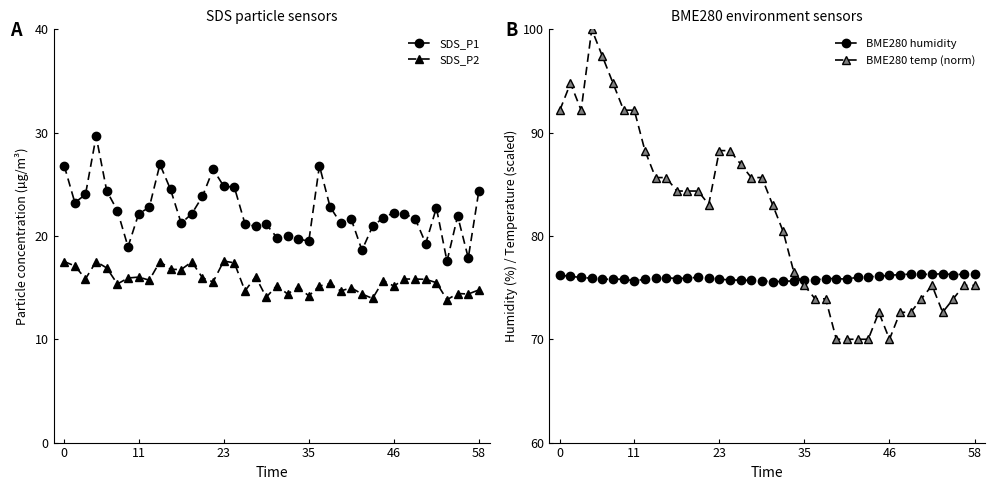

True or false: SDS_P1 and SDS_P2 intersect in this chart.

False